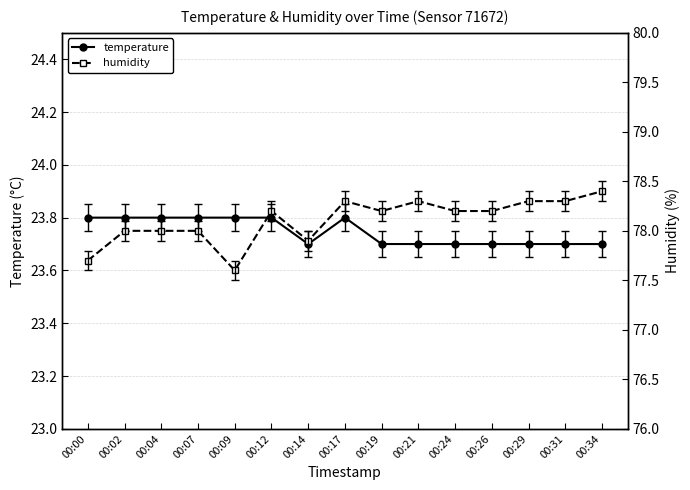

True or false: humidity and temperature cross at least once.

False